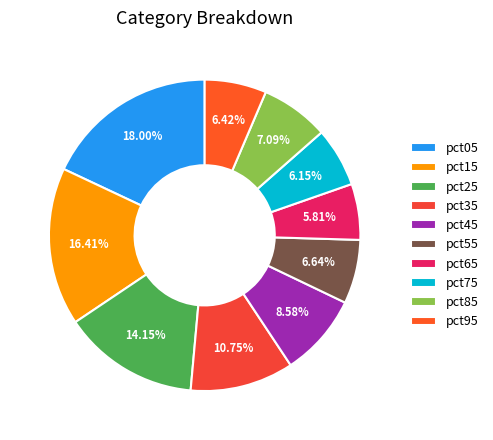

Is pct75 the majority of the pie?

No